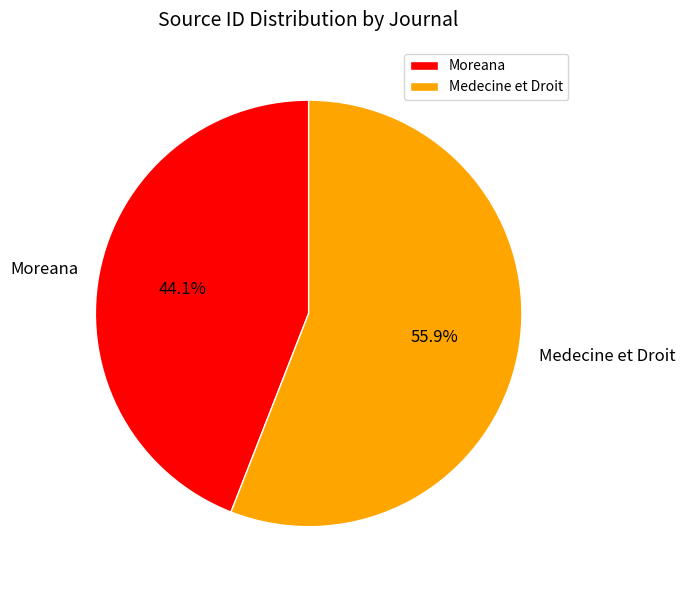

How many slices are in this pie chart?

2